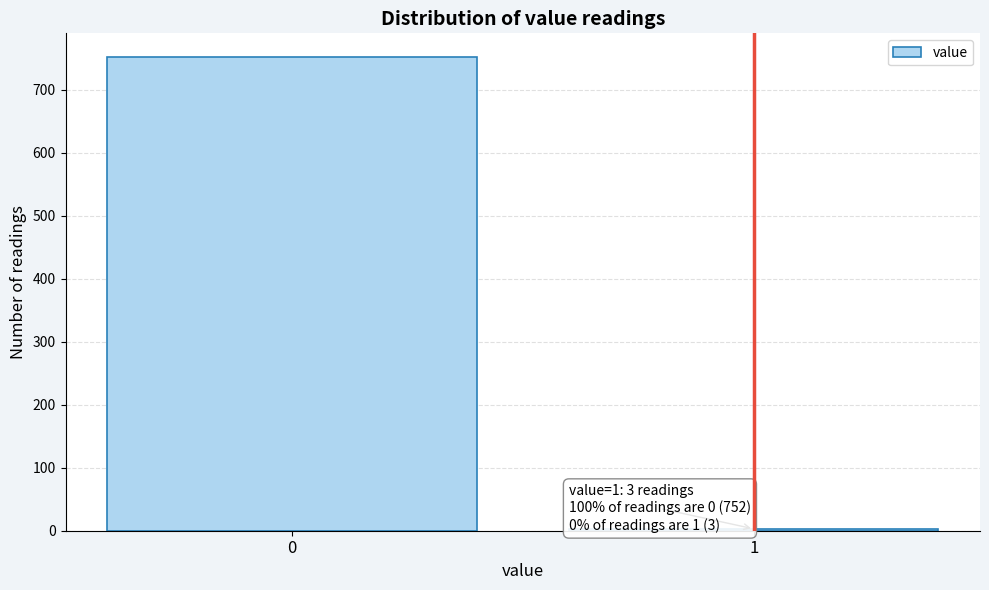

Reading left to right, transcribe all the data shown in this chart.

0=752	1=3